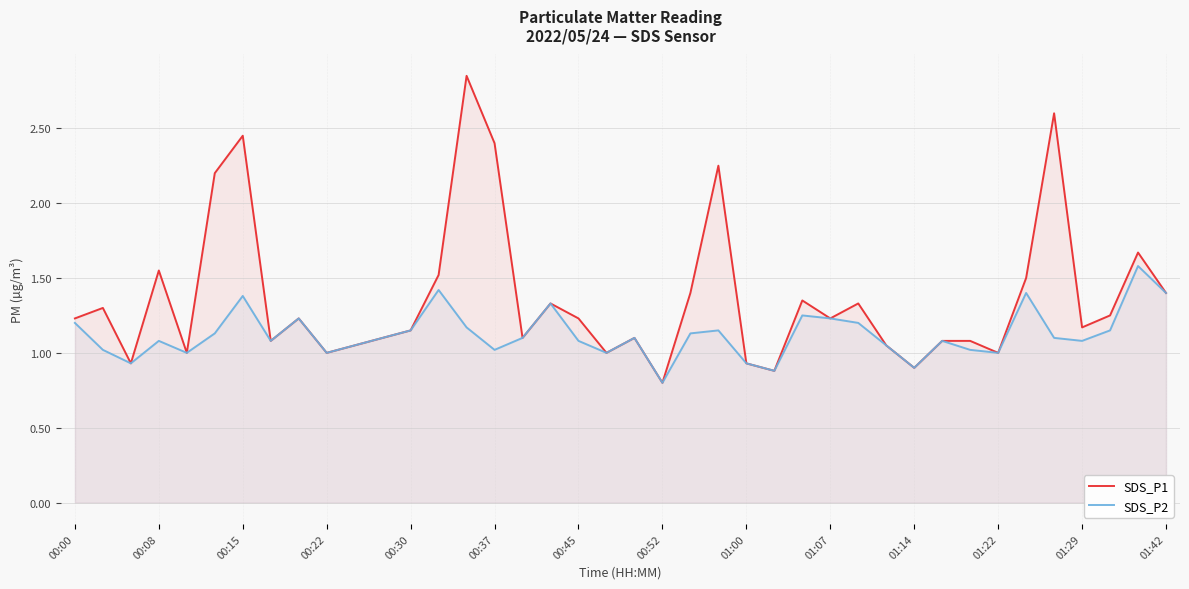

How many values in the SDS_P2 series are below 1?

5